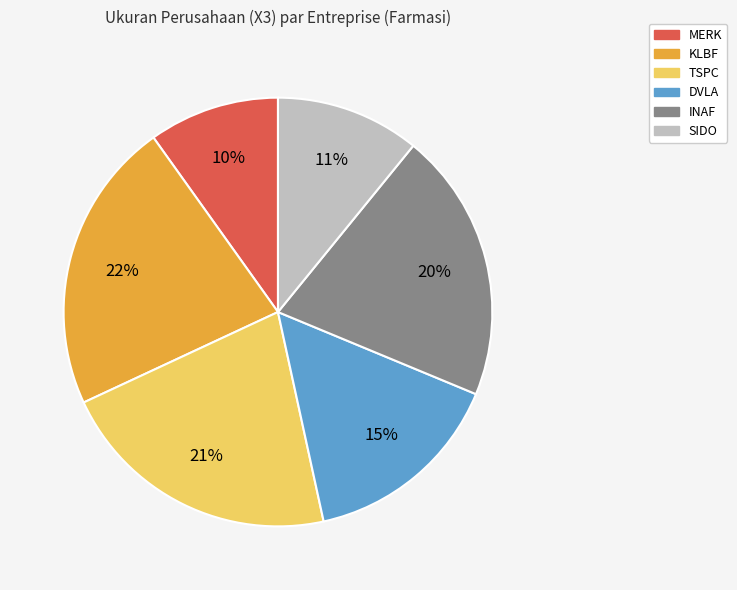

Is the sum of SIDO and MERK greater than half?

No